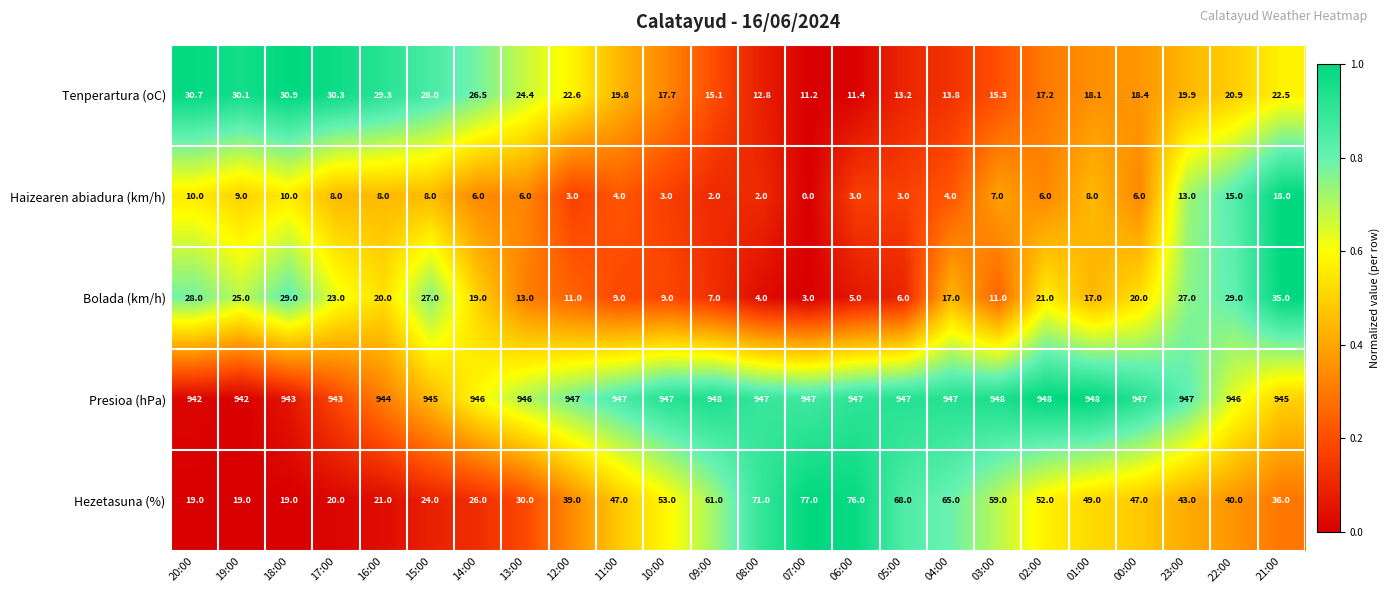

Where is Tenperartura (oC) nearest to the value 21?

22:00